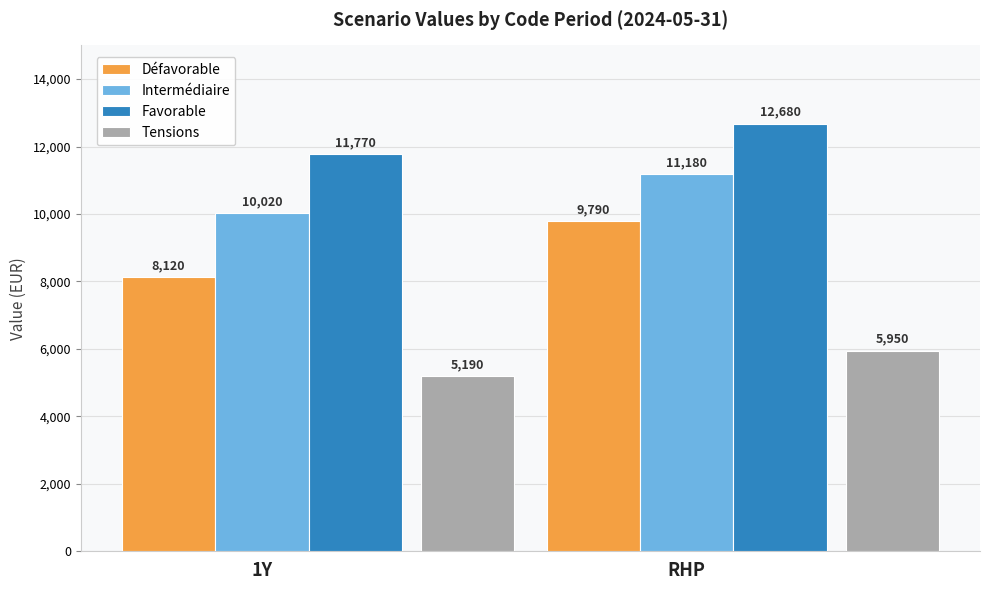

Does the chart contain stacked bars?

No